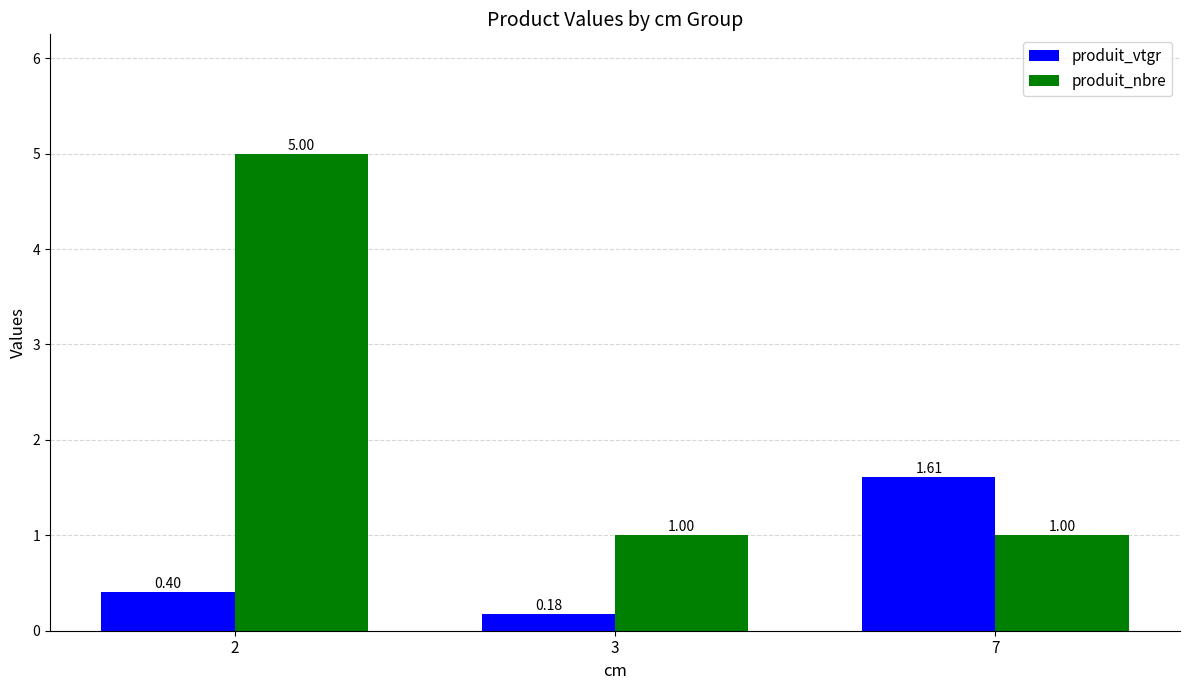

What are all the series names shown in the legend?

produit_vtgr, produit_nbre